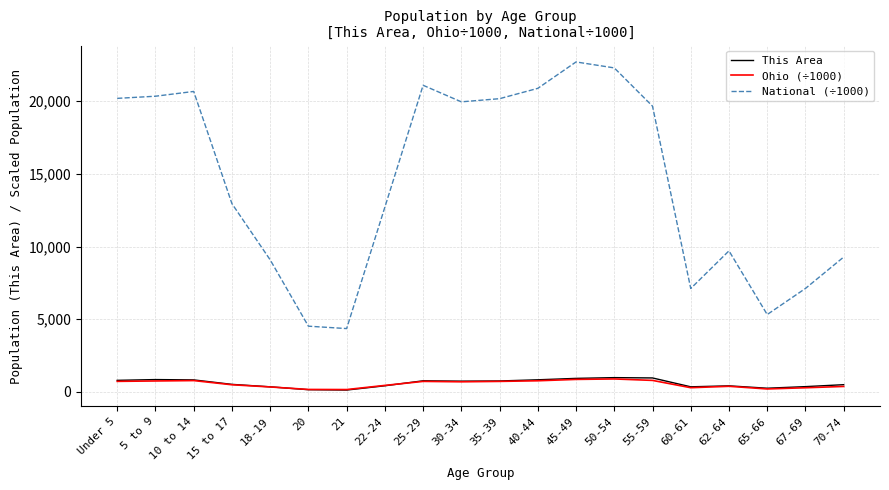

Is this an area chart (filled region under the line)?

No